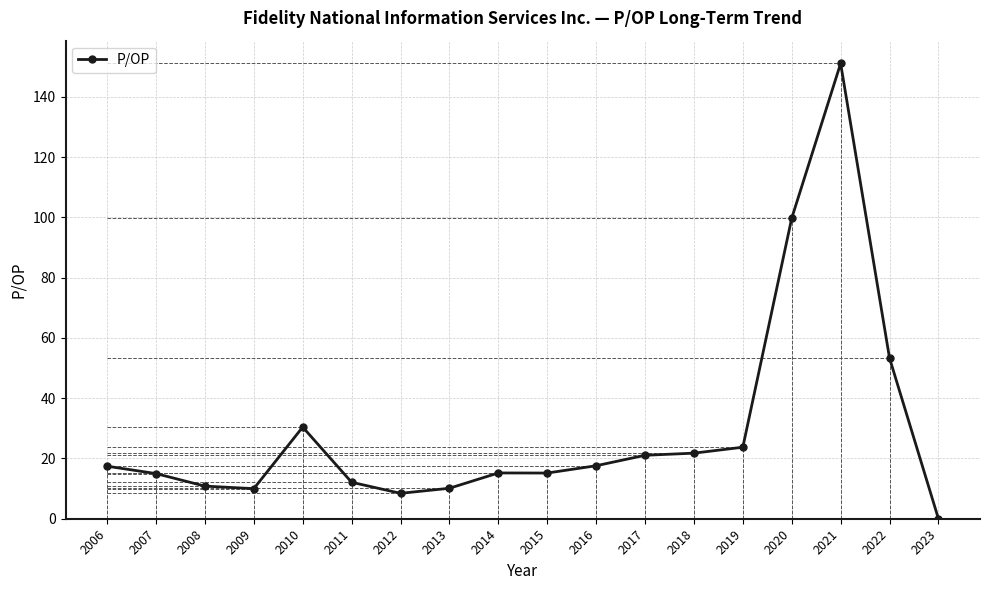

Which has a higher value, 2015 or 2010?

2010